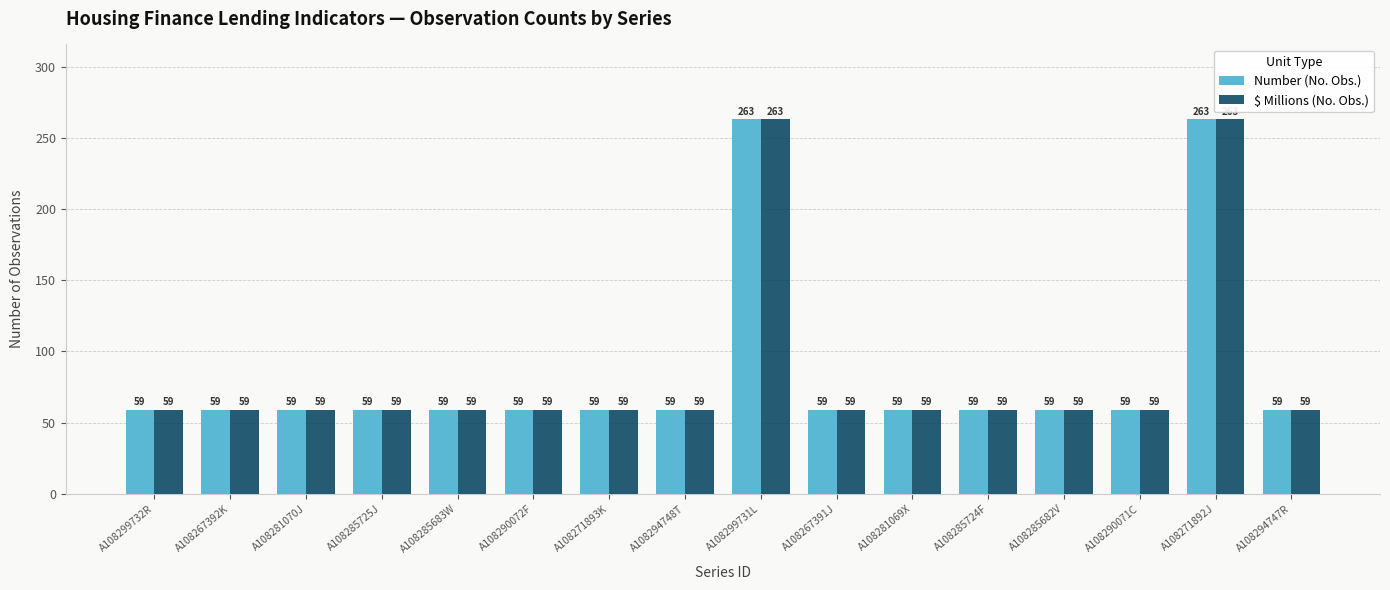

Does the chart contain any negative values?

No